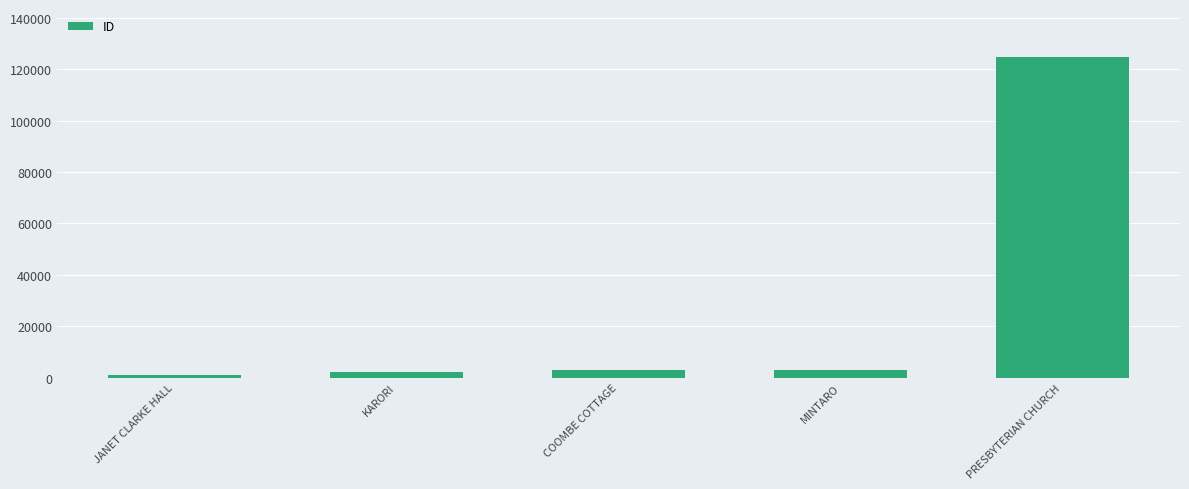

What is the average value?

26679